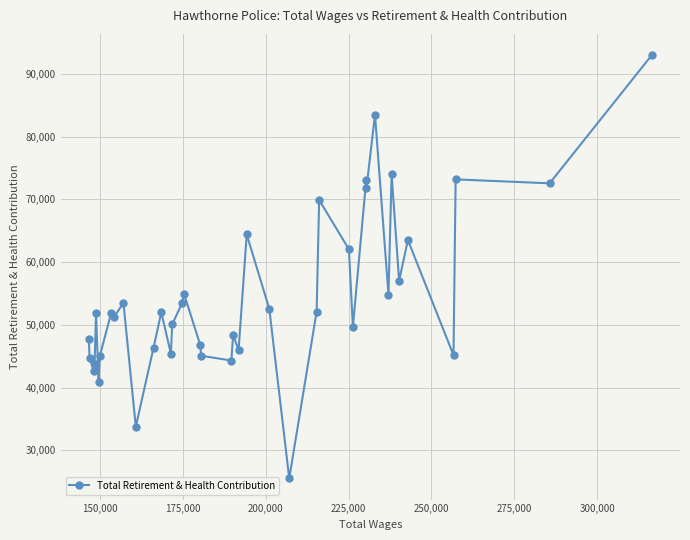

What is the sum of all values?

2178043